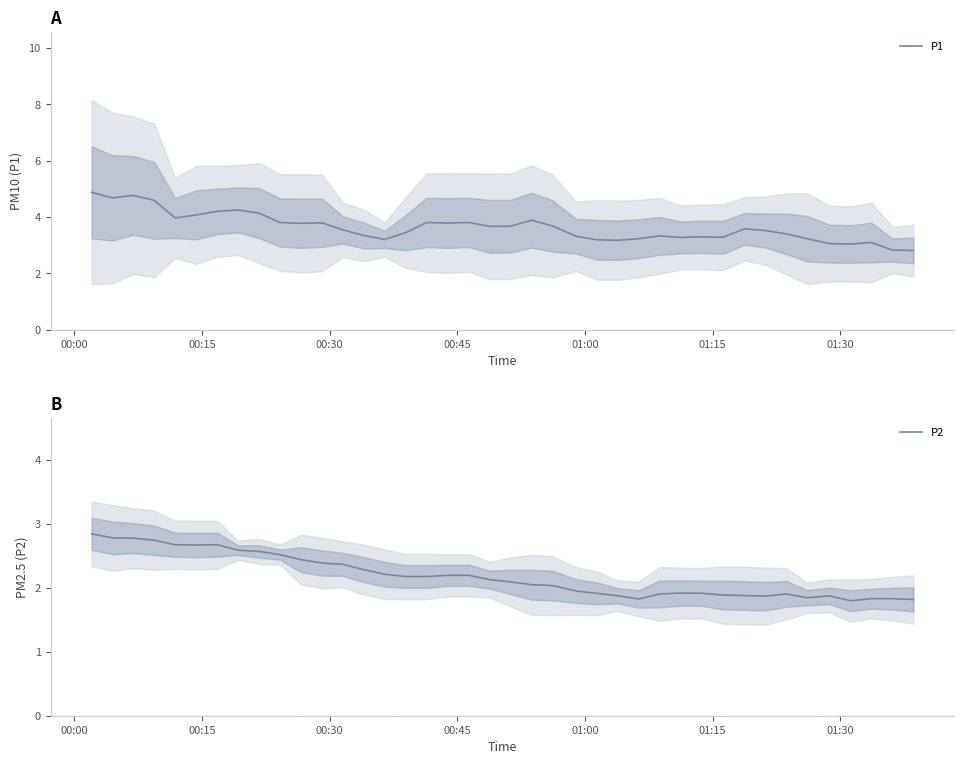

How many interior local peaks does the P1 series have?

10